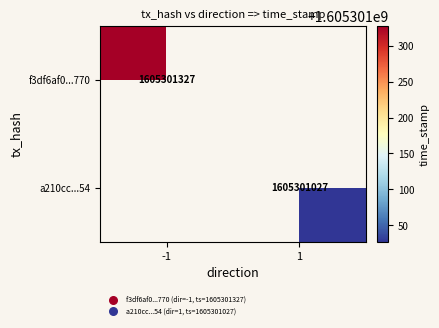

True or false: f3df6af0...770 has a value of 1605301327 at -1.

True